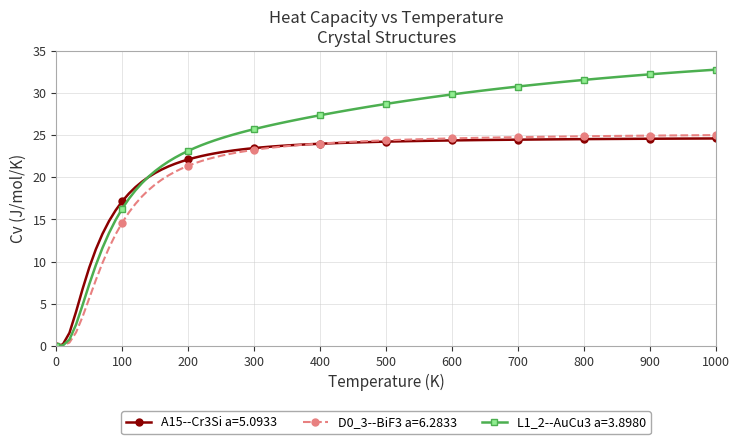

What is the highest value of the D0_3--BiF3 a=6.2833 series?

25.0